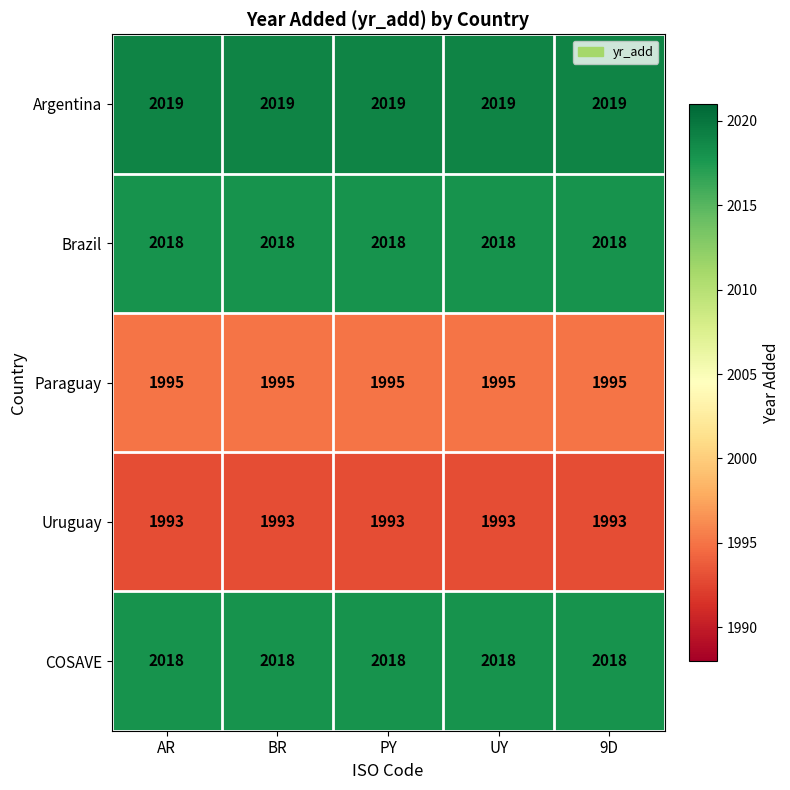

What is the highest value of the Argentina series?

2019